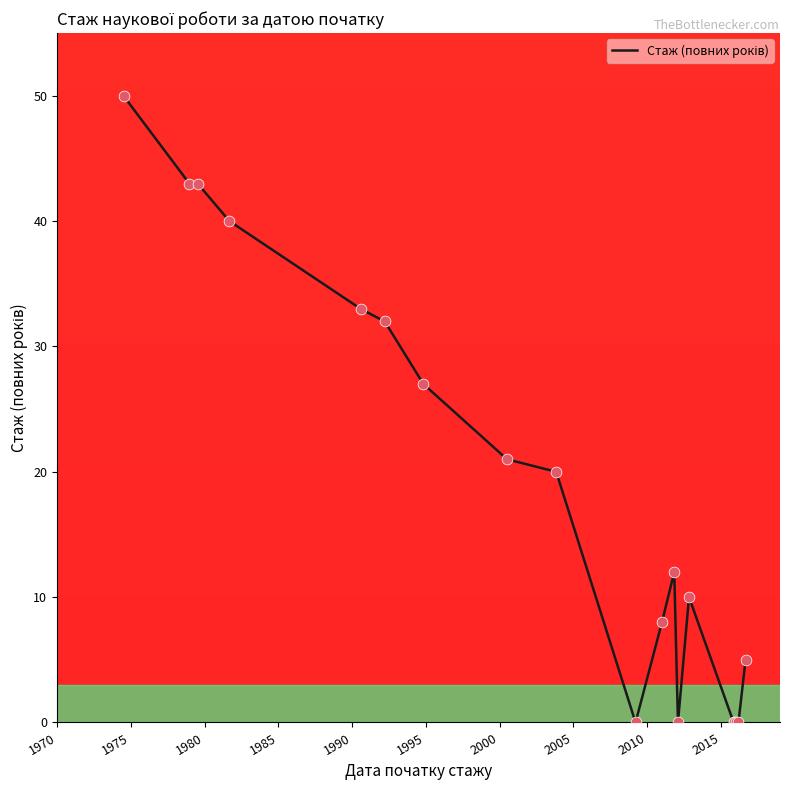

What is the difference between the maximum and minimum values?

50